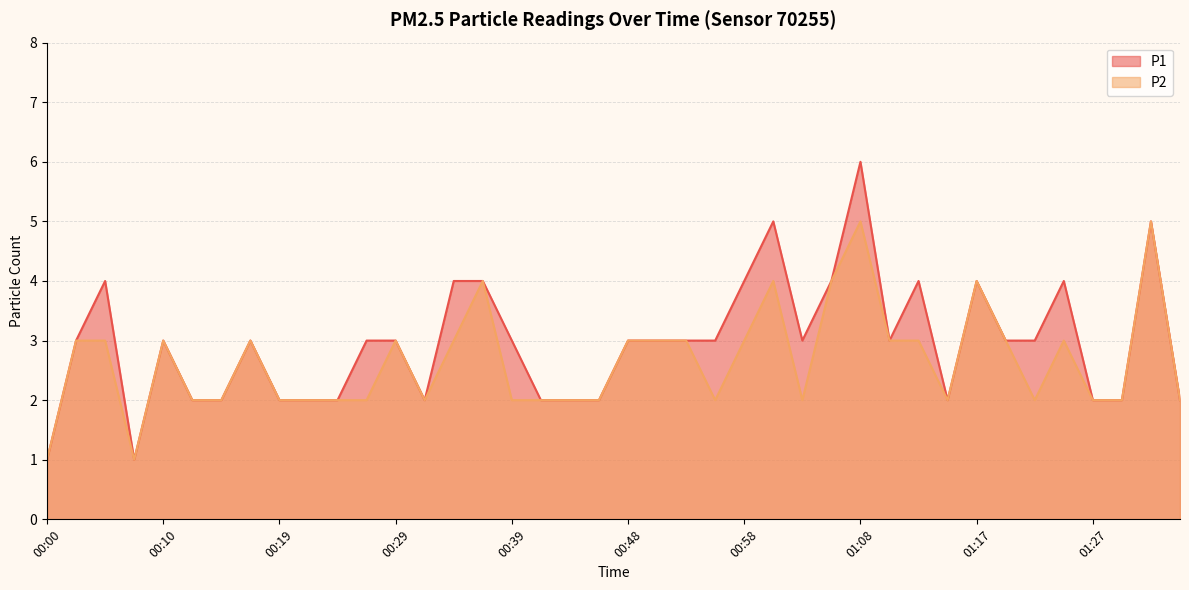

What is the average value of the P1 series?

3